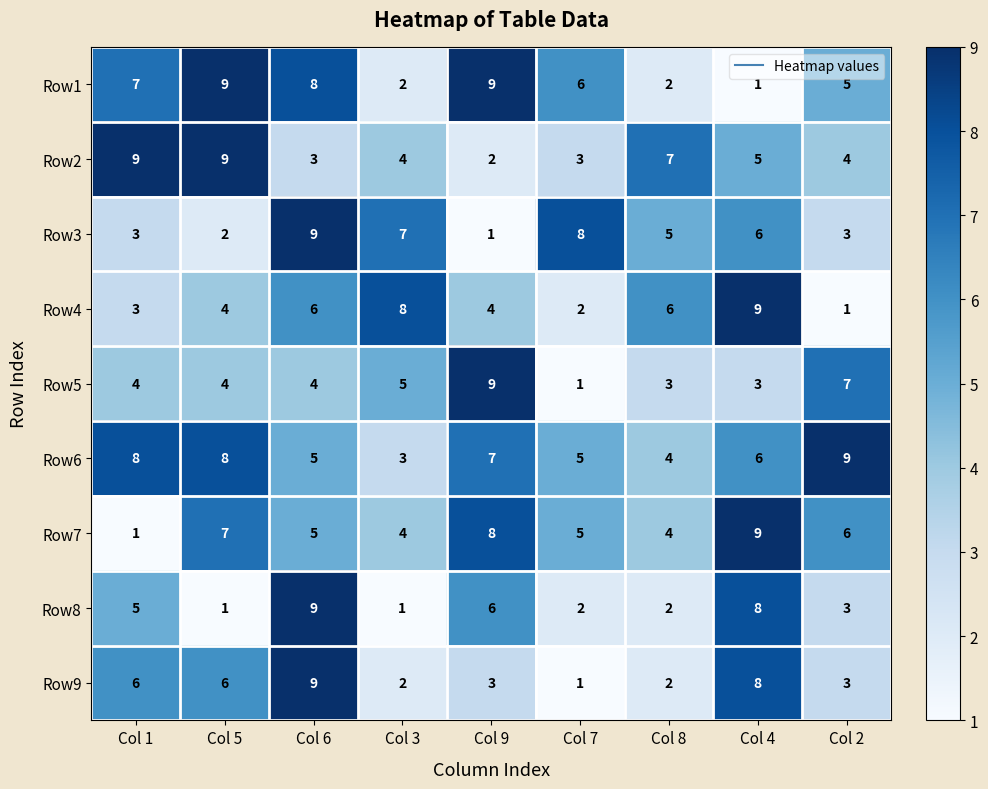

What is the difference between the second highest and minimum values in the Row5 series?

6